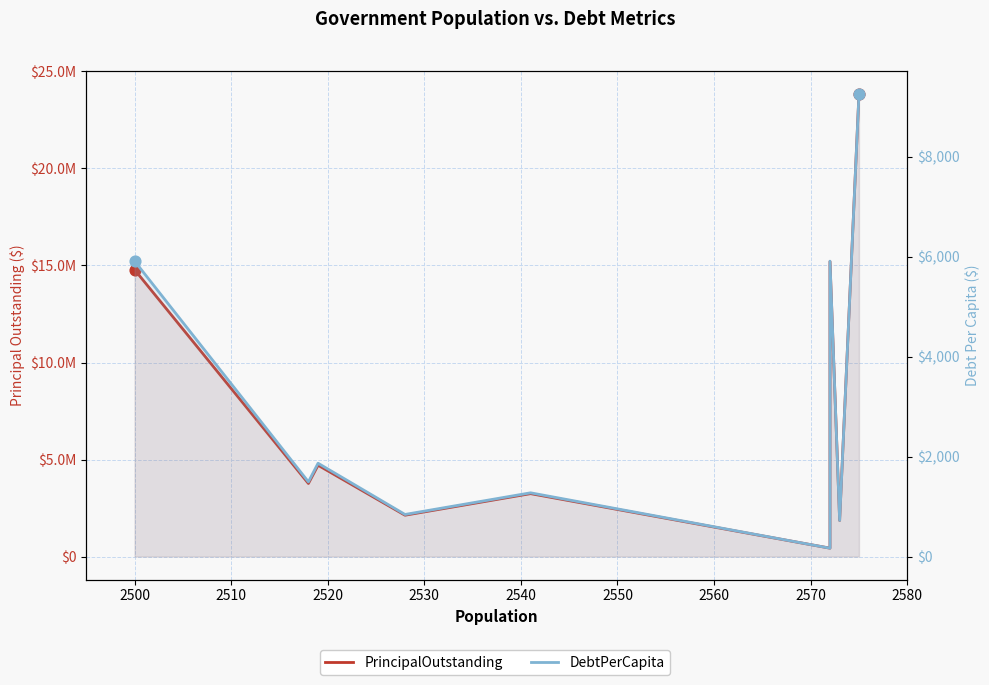

At how many categories does at least one series exceed 18520195?

1